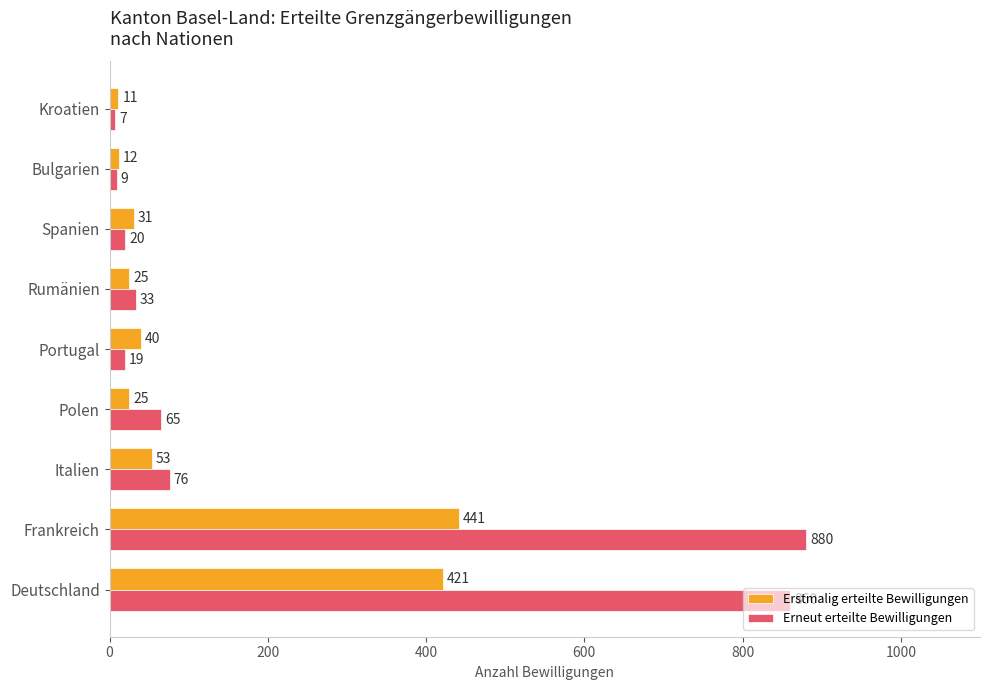

Rank the series by their maximum value, from lowest to highest.

Erstmalig erteilte Bewilligungen, Erneut erteilte Bewilligungen